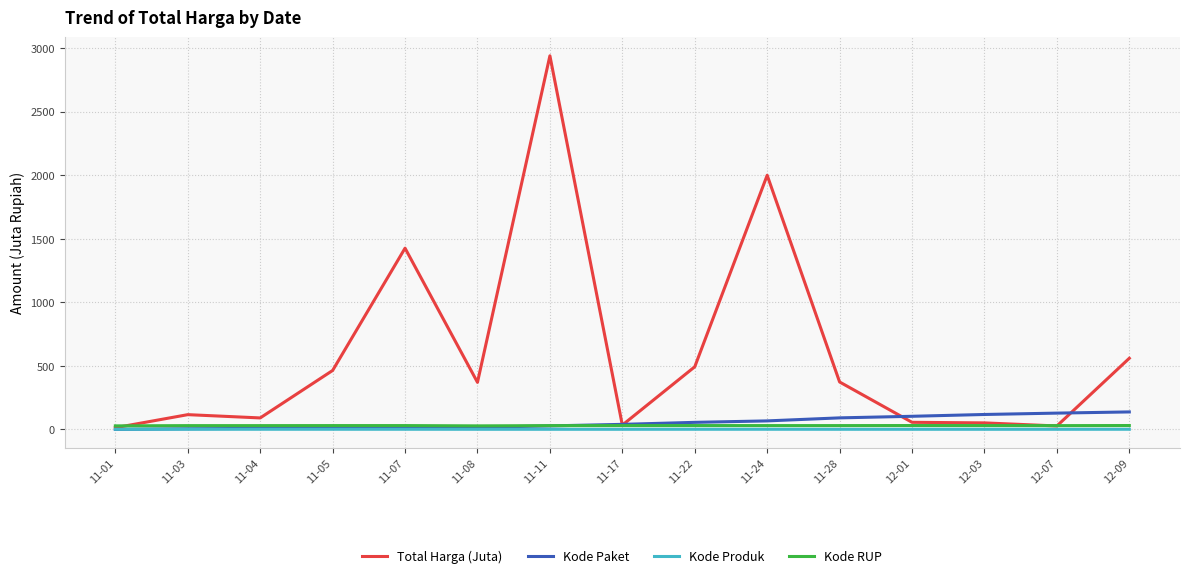

Which series has the widest spread of values?

Total Harga (Juta)